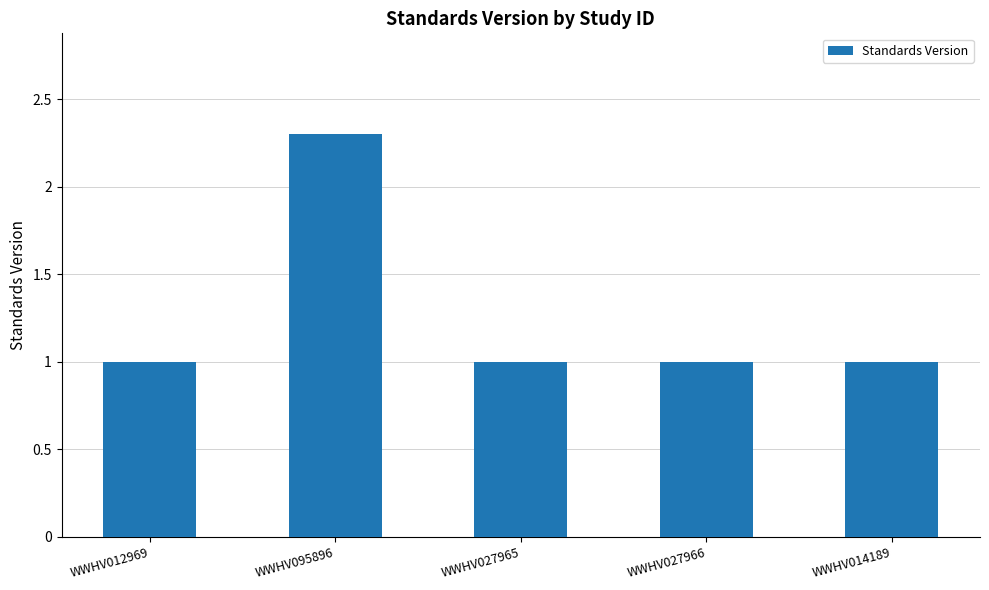

What is the ratio of the value at WWHV014189 to the value at WWHV095896?

0.4